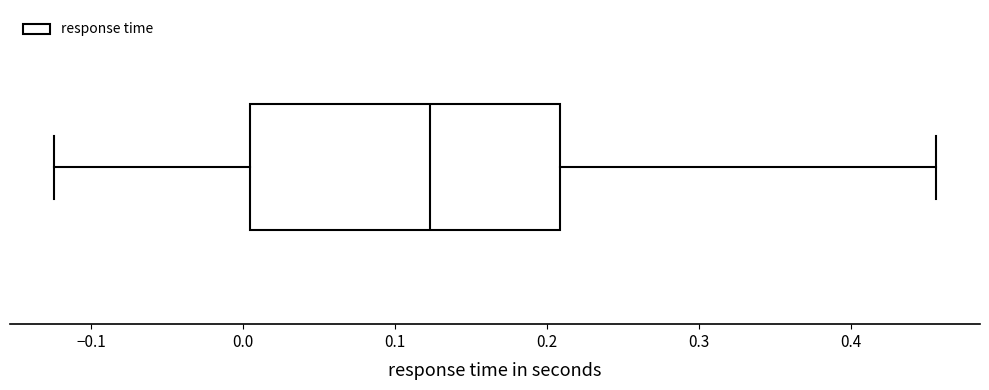

Where does the median line of the box sit on the x-axis? The values are not printed on the chart, so give them approximately, as read against the axis.

0.12